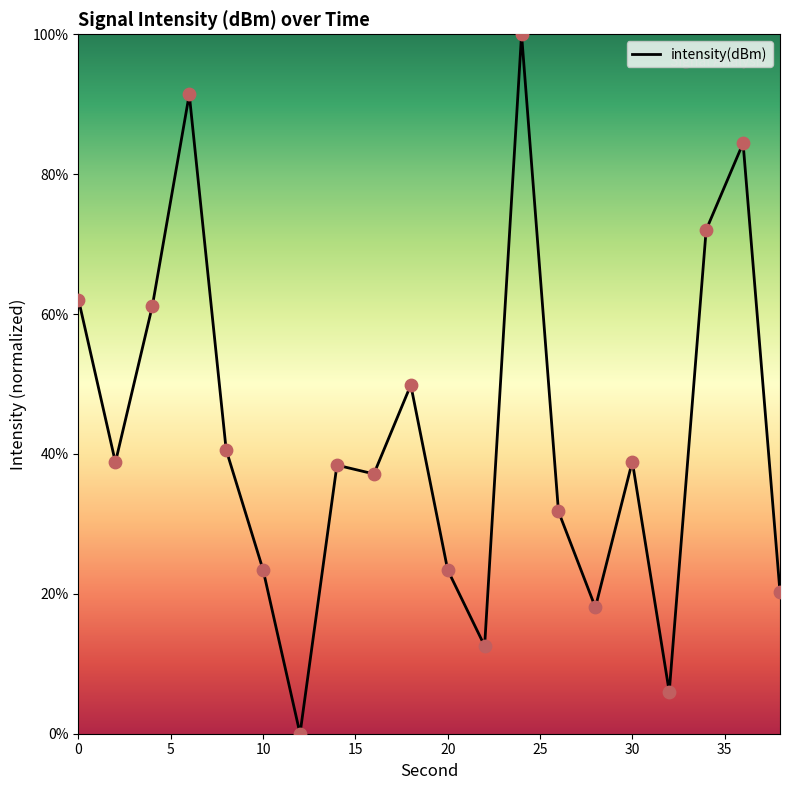

What is the difference between the maximum and minimum values?

100.0